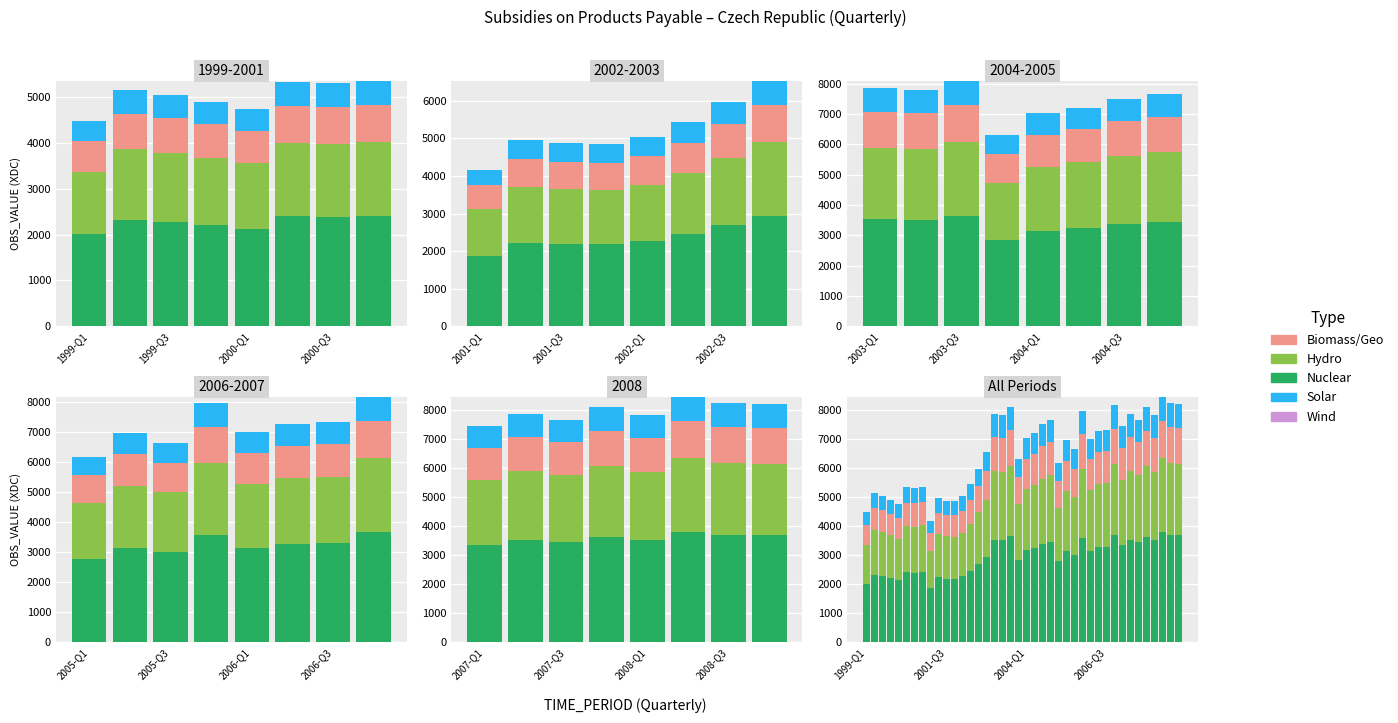

Is it true that Hydro equals 929.4 at 29?

False